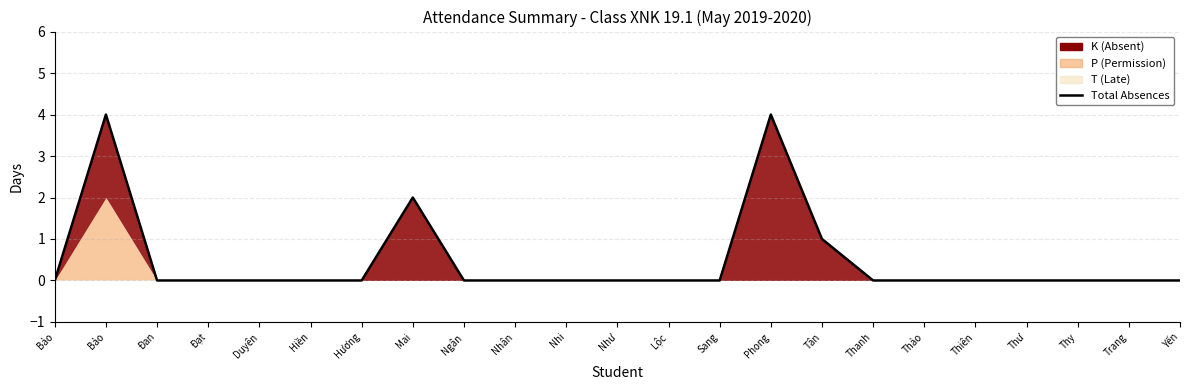

What is the label of the 4th point from the right?

Thư